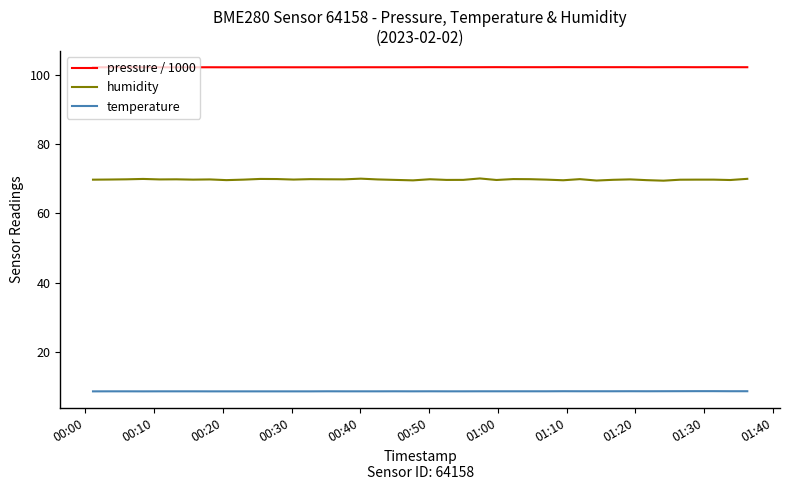

List the series in order of their overall mean, highest first.

pressure / 1000, humidity, temperature